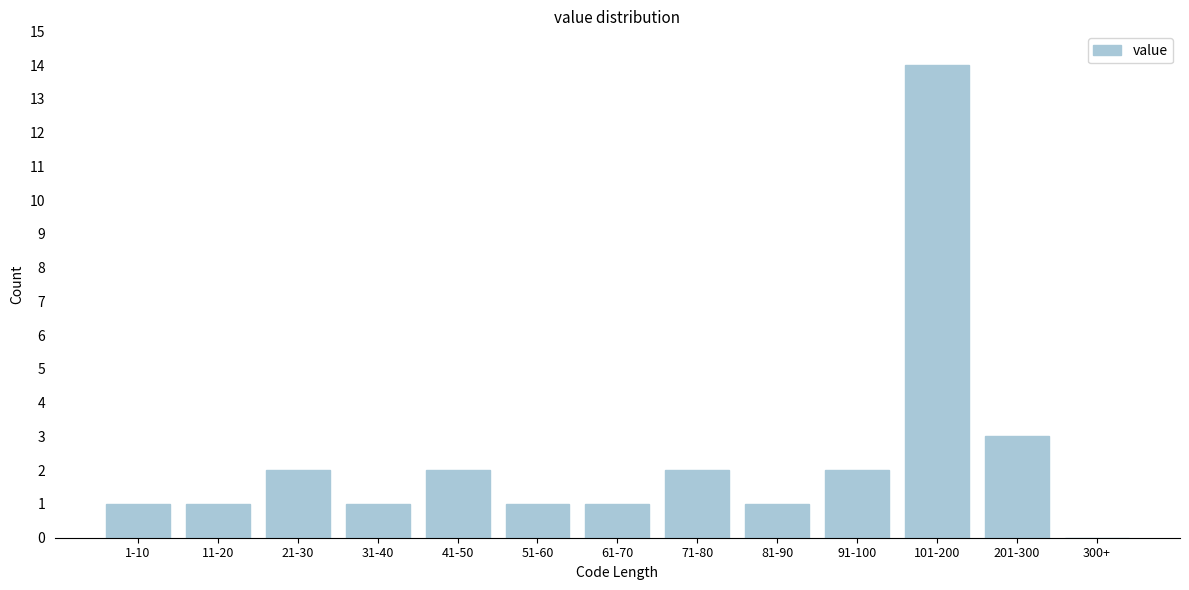

Reading left to right, extract all data points from this chart.

1-10=1	11-20=1	21-30=2	31-40=1	41-50=2	51-60=1	61-70=1	71-80=2	81-90=1	91-100=2	101-200=14	201-300=3	300+=0